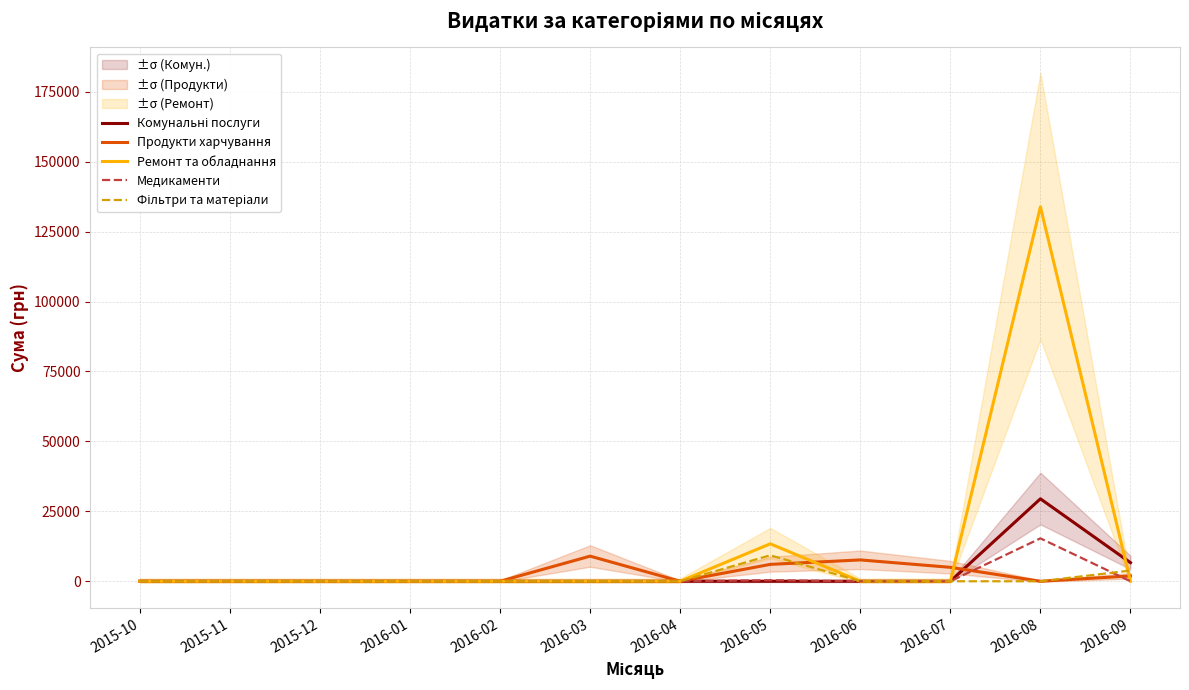

Is it true that Фільтри та матеріали equals 0.0 at 2015-12?

True